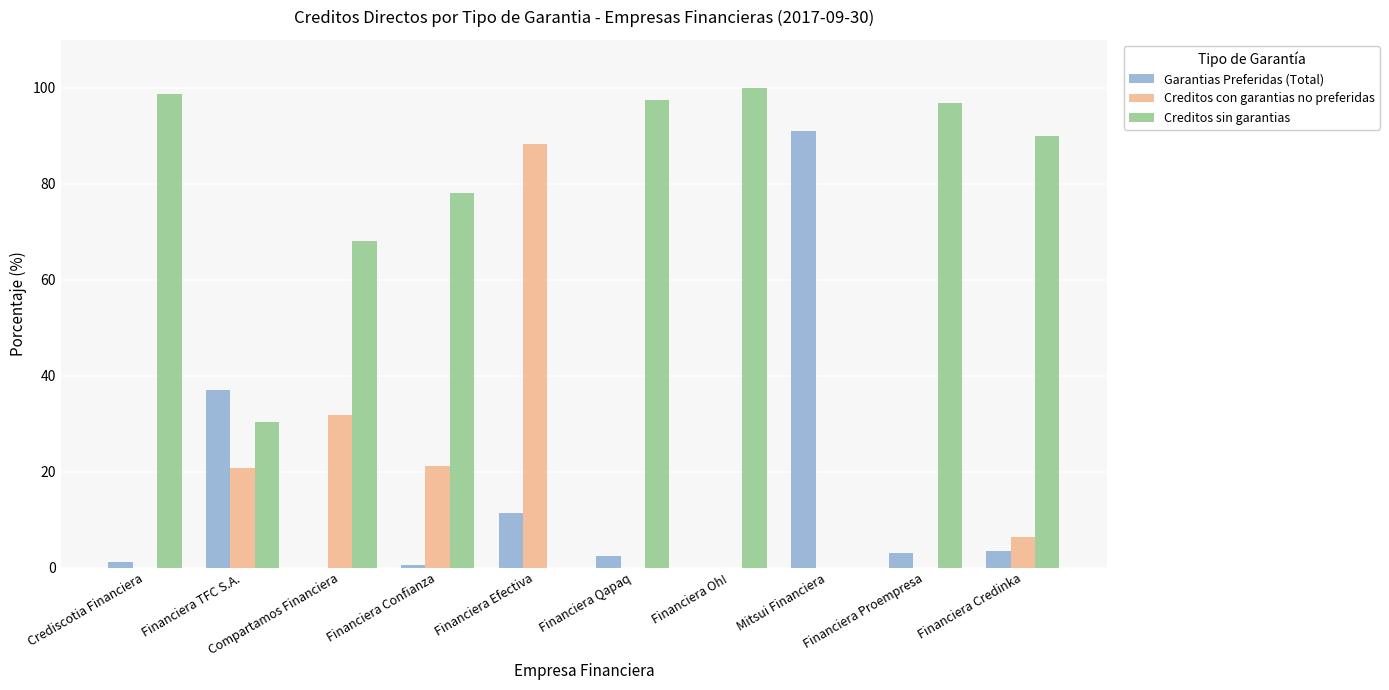

What is the sum of all Creditos con garantias no preferidas values?

168.7